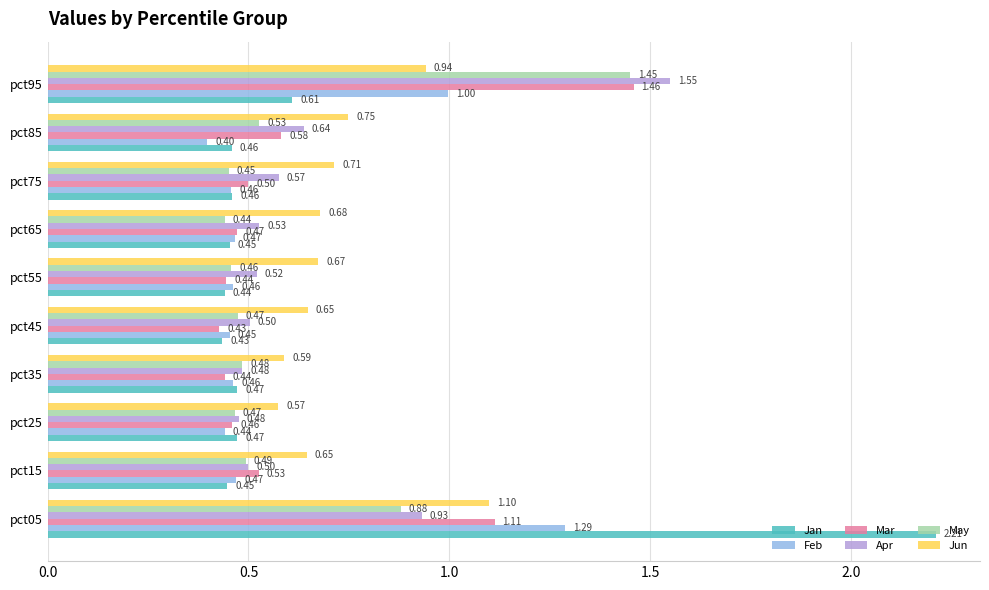

What is the sum of all Jun values?

7.3